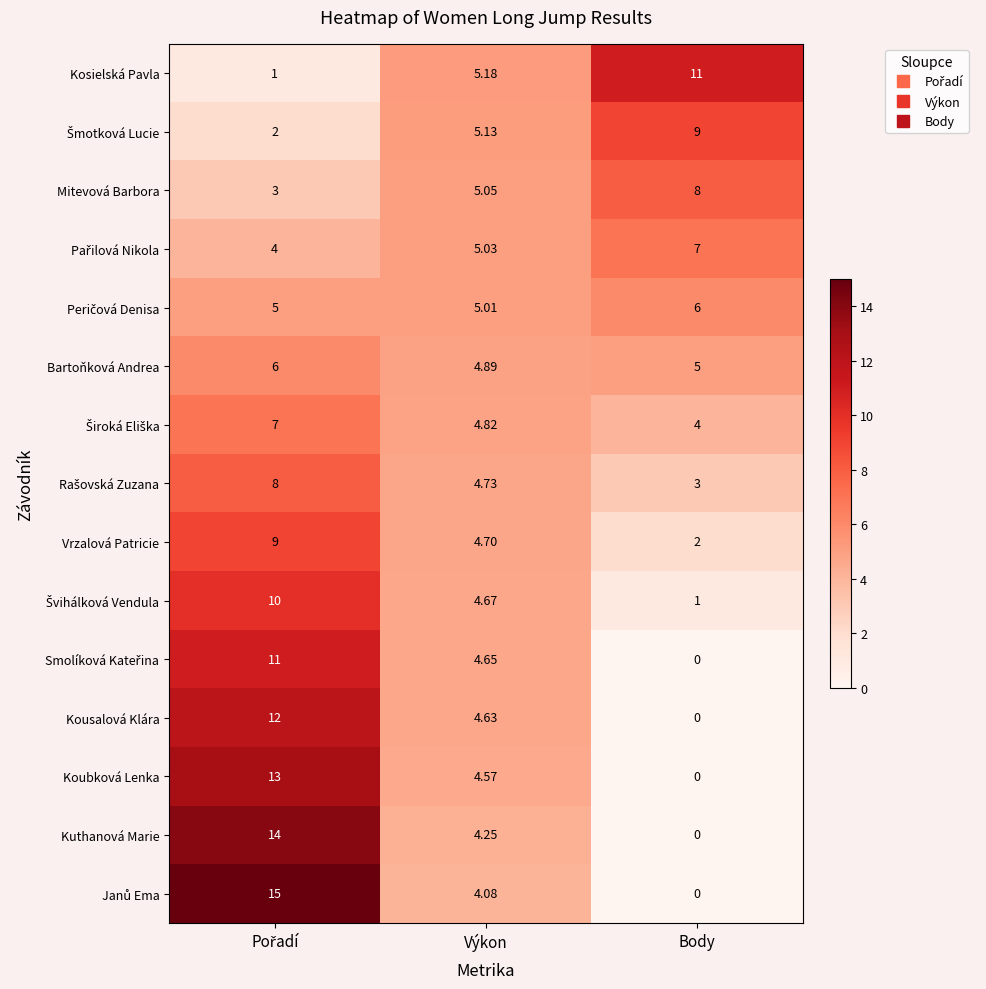

Where is Mitevová Barbora nearest to the value 5?

Výkon